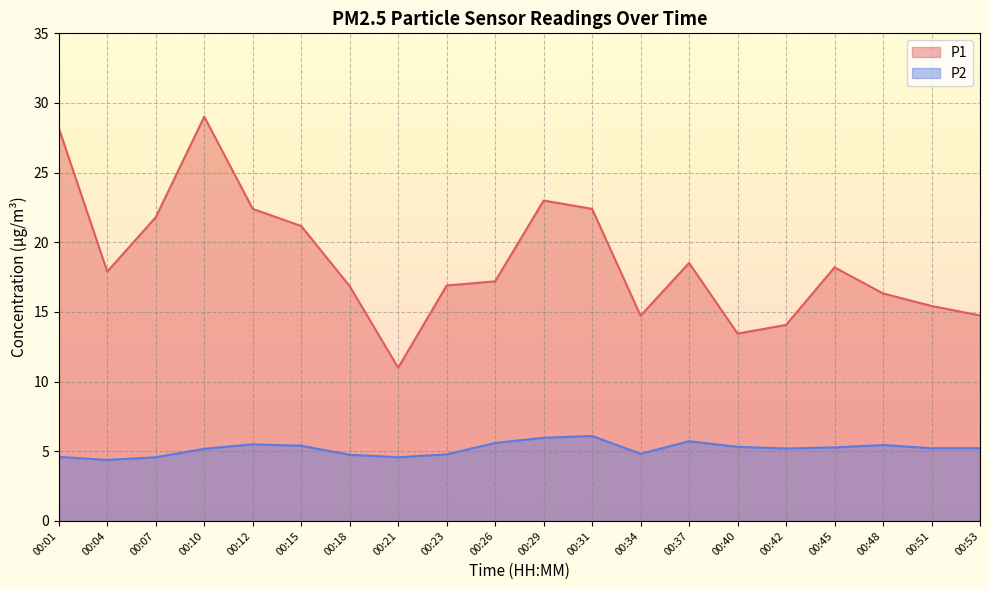

At 00:15, list the series in order from smallest to largest.

P2, P1